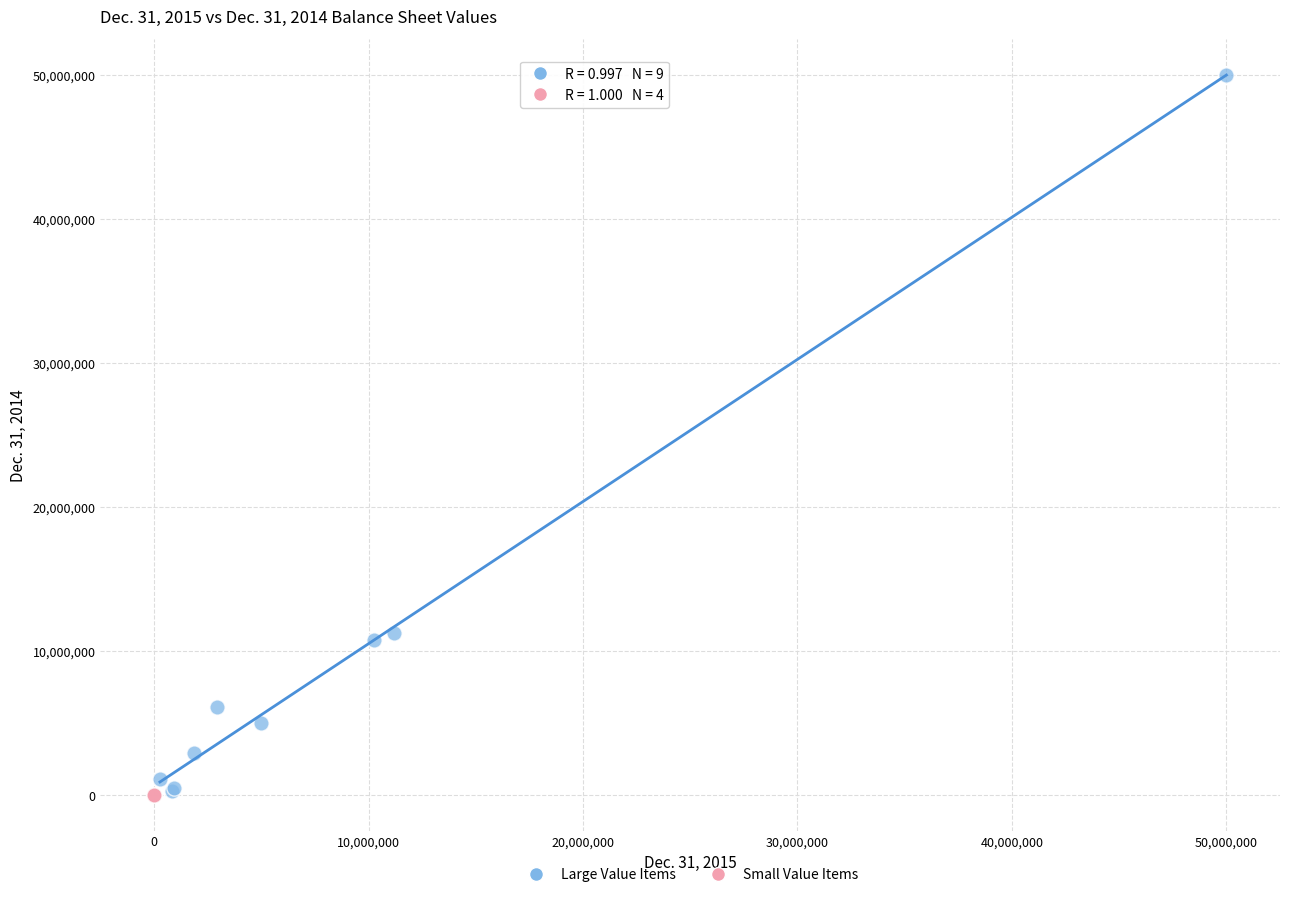

Which series has the widest spread of Y values?

Large Value Items